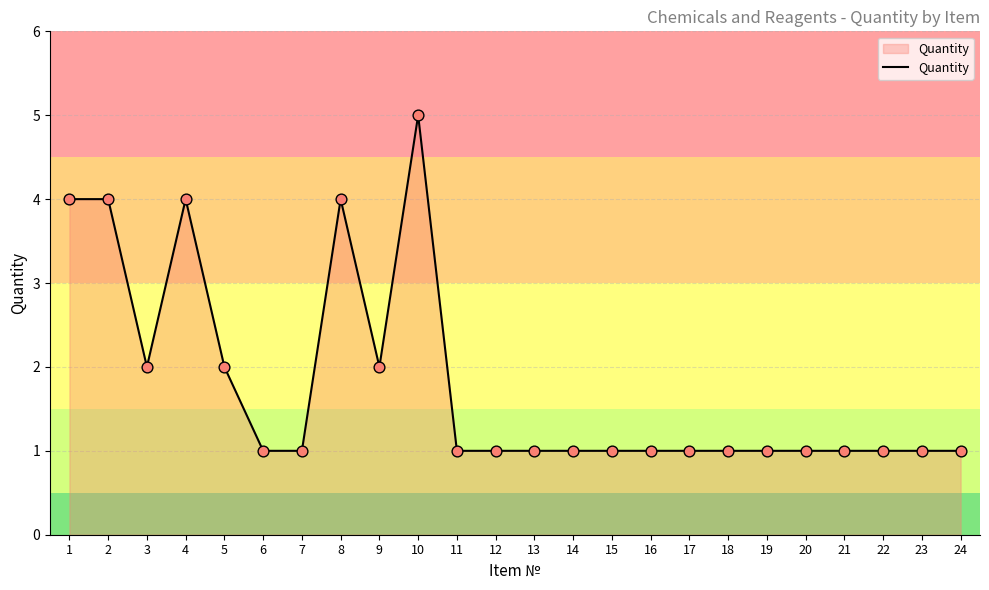

Between 1 and 22, which is larger?

1